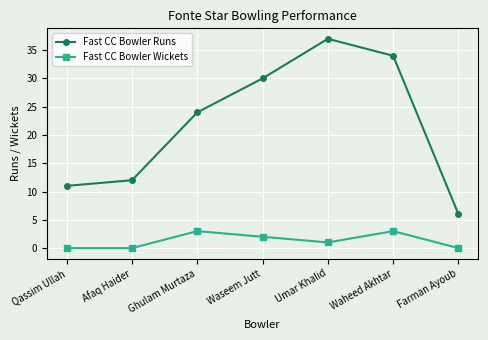

What is the difference between the Fast CC Bowler Wickets values at Waseem Jutt and Ghulam Murtaza?

1